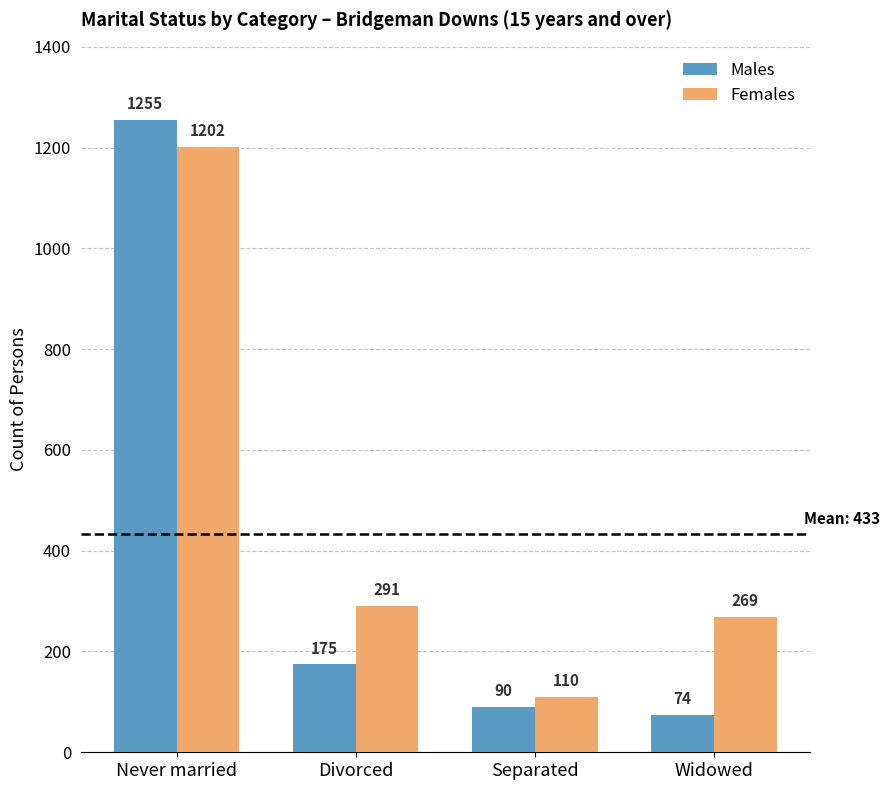

Rank the series at Widowed from lowest to highest value.

Males, Females